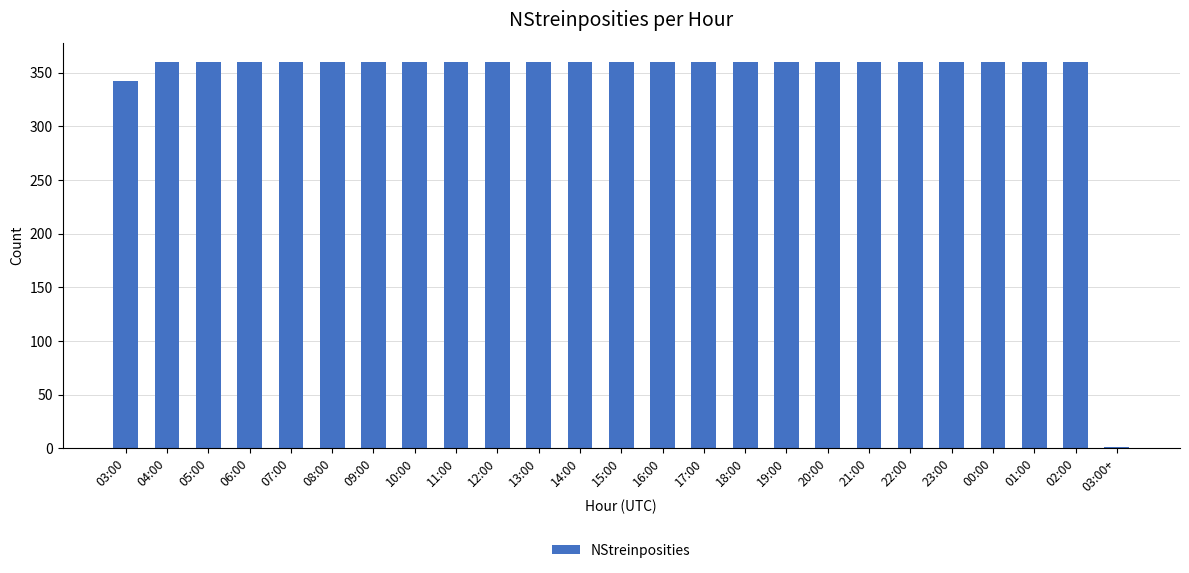

What is the sum of all values?

8623